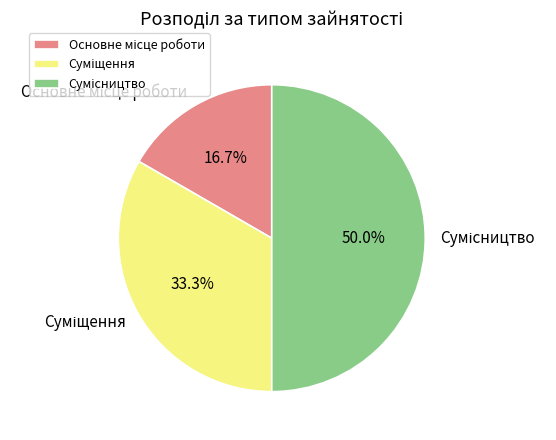

To the nearest percent, what is the average slice percentage?

33%